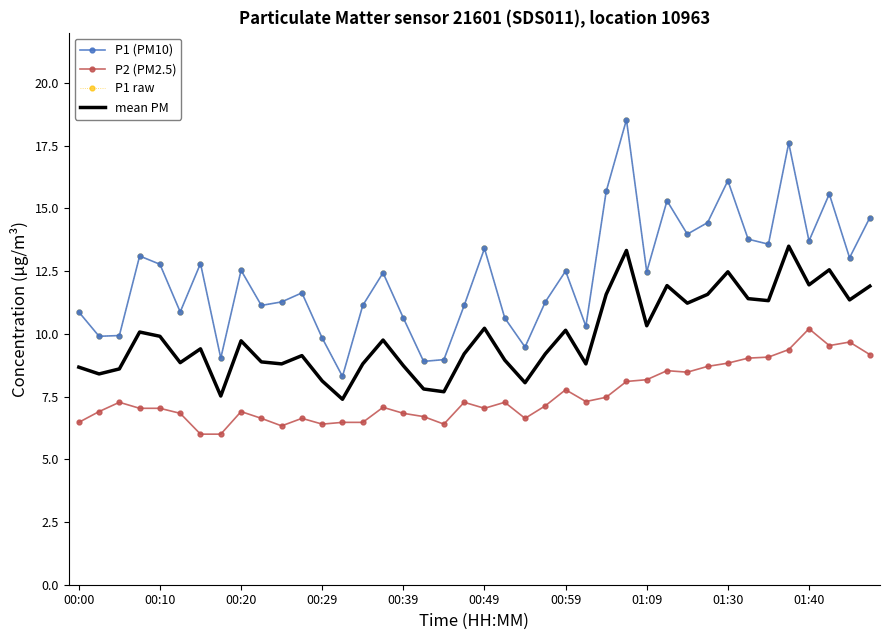

True or false: P2 (PM2.5) and P1 (PM10) cross at least once.

False